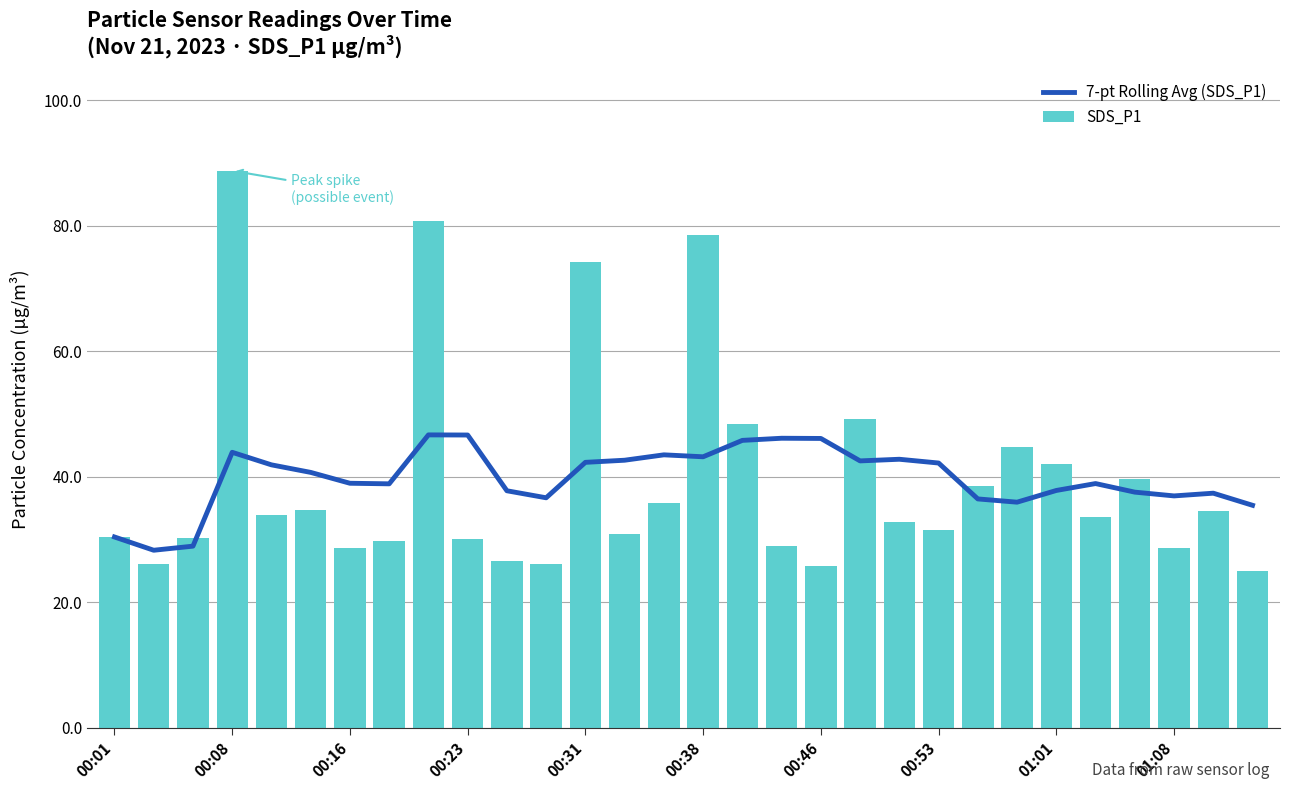

Which series has the largest total across all categories?

7-pt Rolling Avg (SDS_P1)